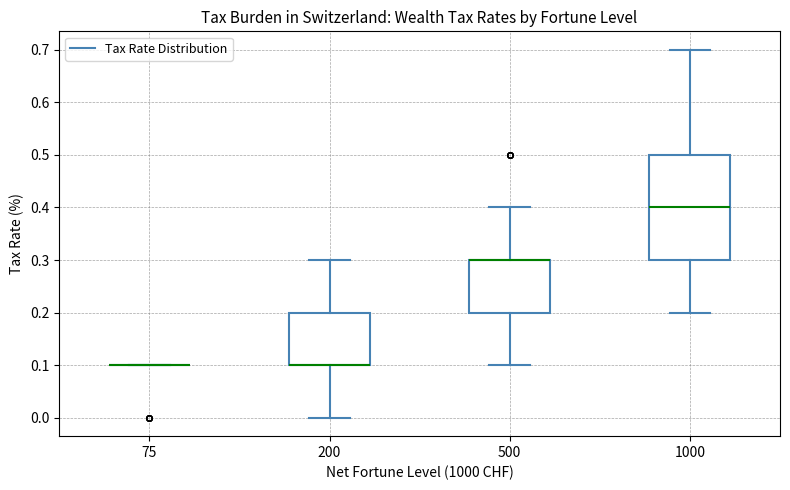

Reading left to right, read every box against the y-axis: the position of its median line, the range the box covers, and the ends of its whiskers. The values are not printed on the chart, so give them approximately, as read against the axis.

75: box collapsed to a line at 0.1, whiskers 0.1 to 0.1
200: median 0.1 (drawn on the box's lower edge), box 0.1 to 0.2, whiskers 0.0 to 0.3
500: median 0.3 (drawn on the box's upper edge), box 0.2 to 0.3, whiskers 0.1 to 0.4
1000: median 0.4, box 0.3 to 0.5, whiskers 0.2 to 0.7